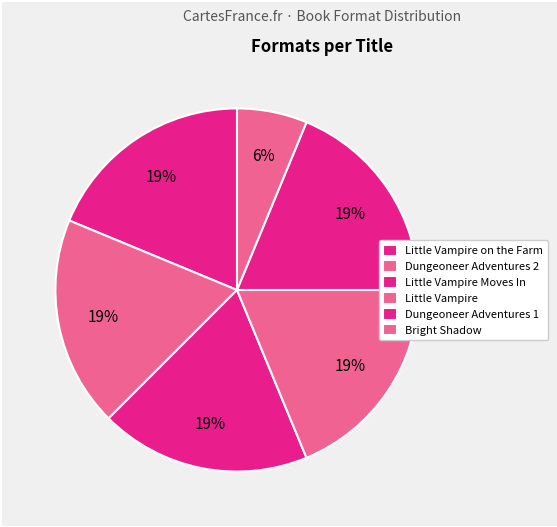

To the nearest percent, what percentage of the pie is Little Vampire on the Farm?

19%